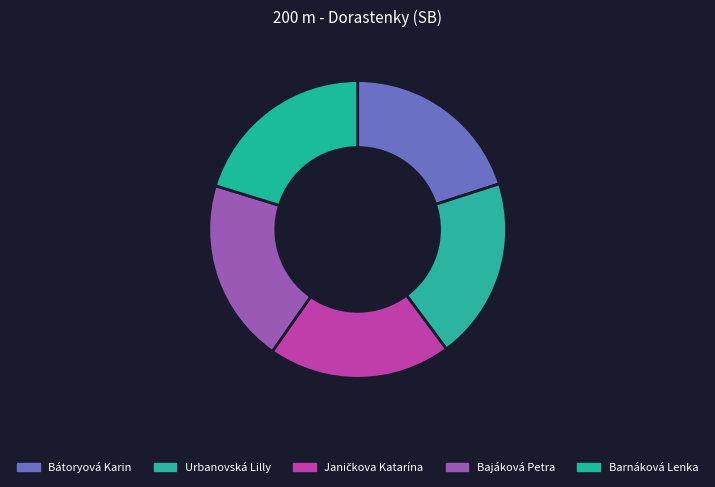

Which category has the smallest portion of the pie?

Urbanovská Lilly